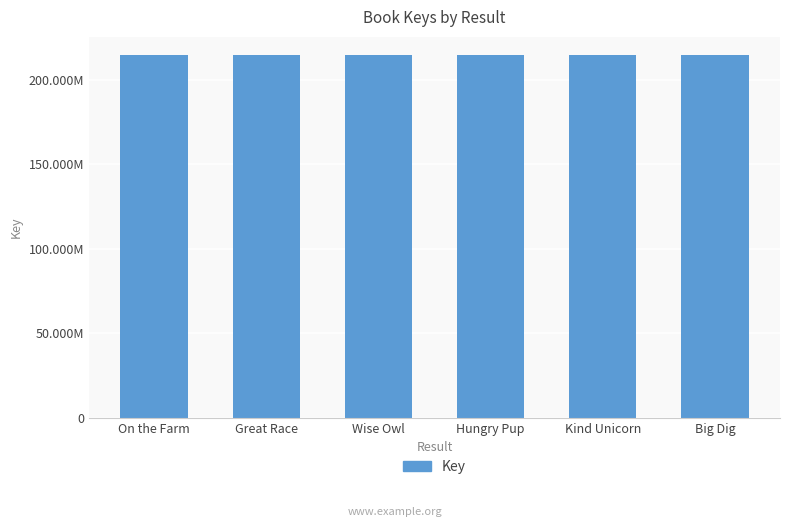

What is the smallest value displayed?

214687955